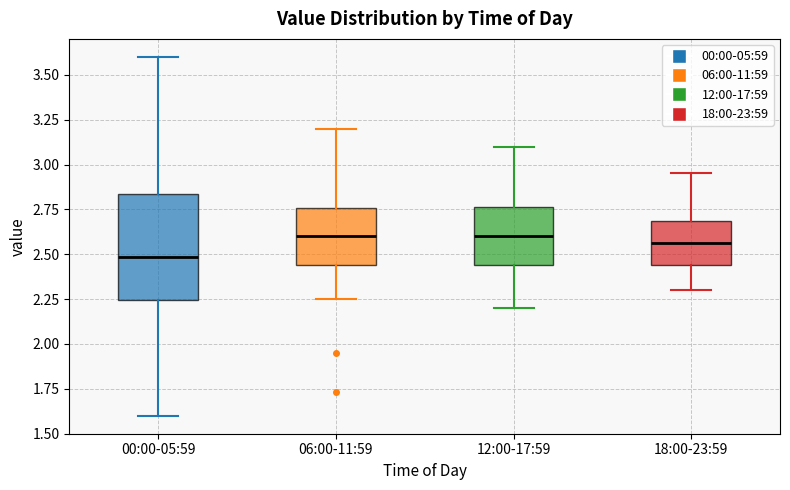

Comparing the boxes themselves (not the whiskers), which one is the tallest?

00:00-05:59